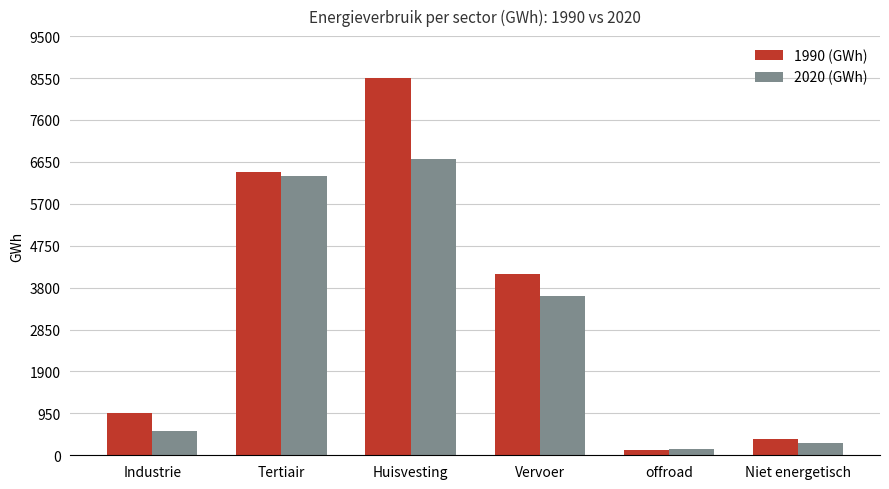

The 1990 (GWh) series shows 463.9 at Industrie. True or false?

False